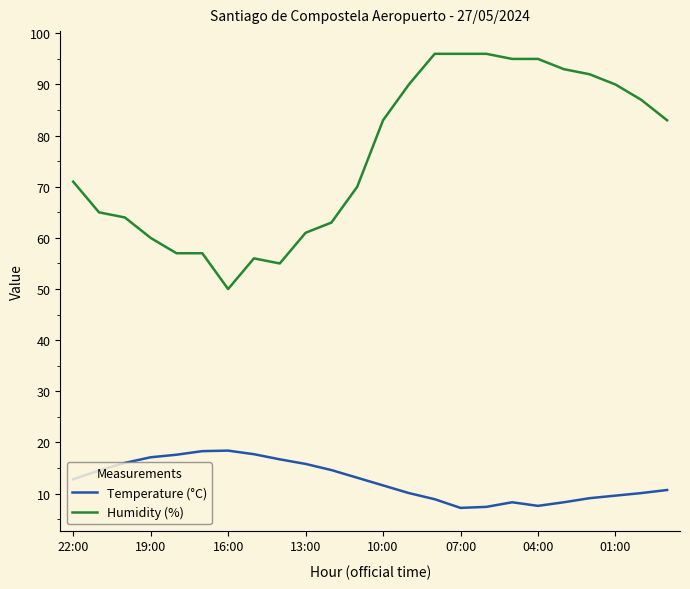

What is the difference between the maximum and minimum values in the Humidity (%) series?

46.0